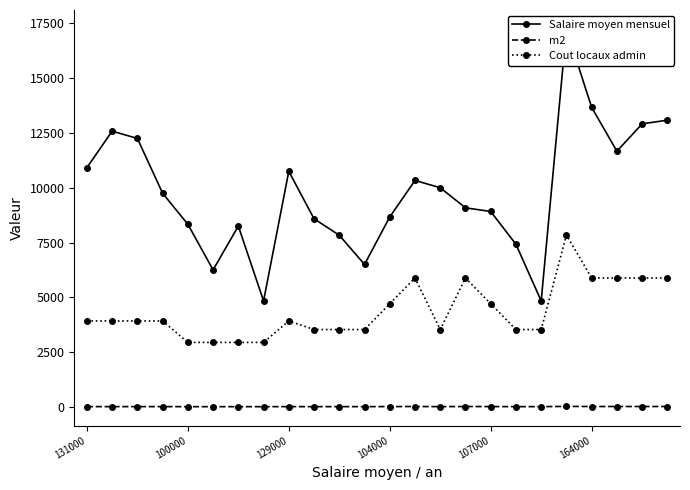

Does the chart have visible grid lines?

No